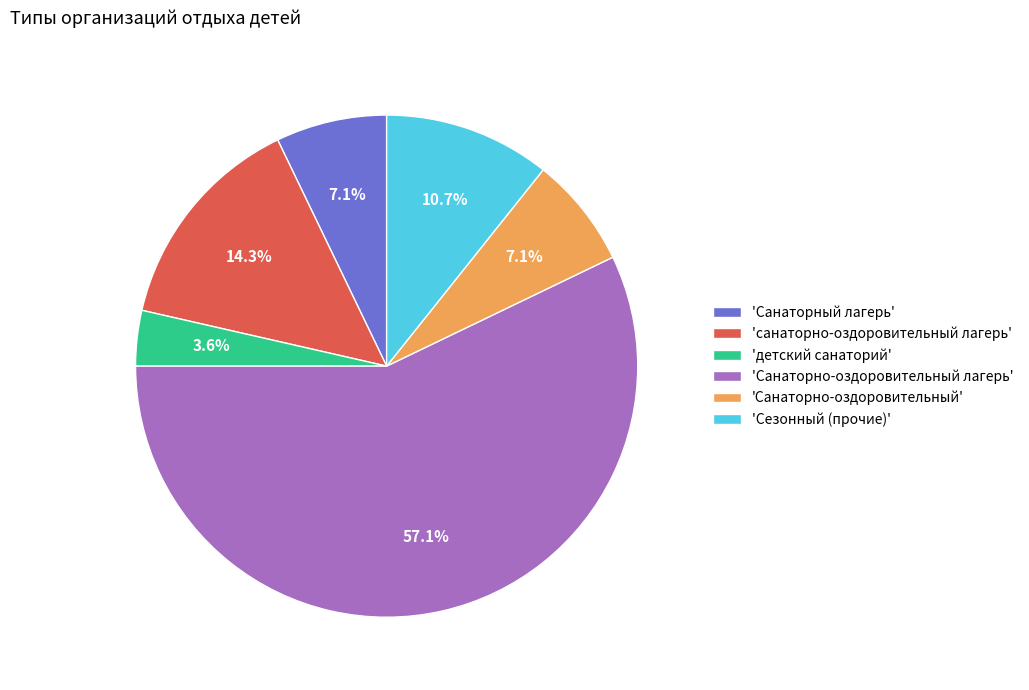

Which slice is the largest?

'Санаторно-оздоровительный лагерь'